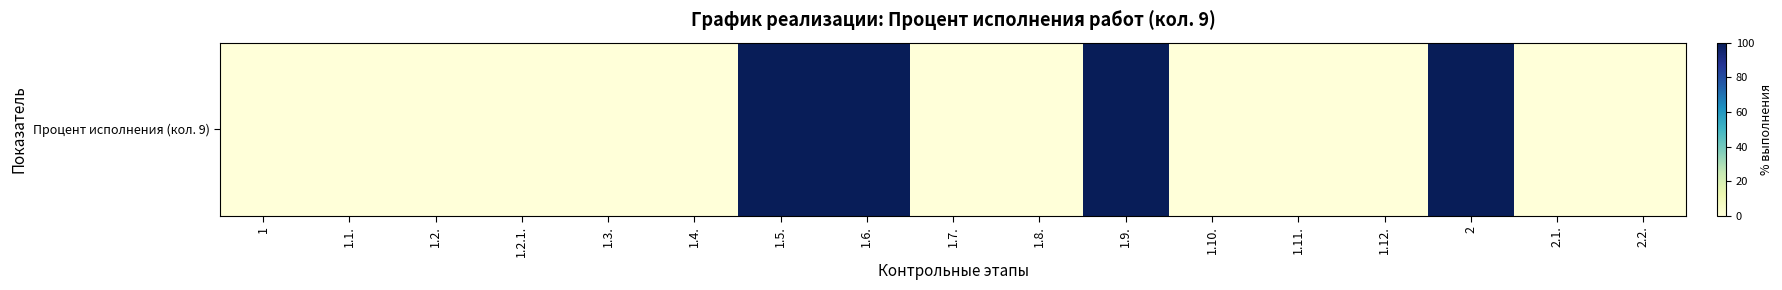

How many values are above zero?

4